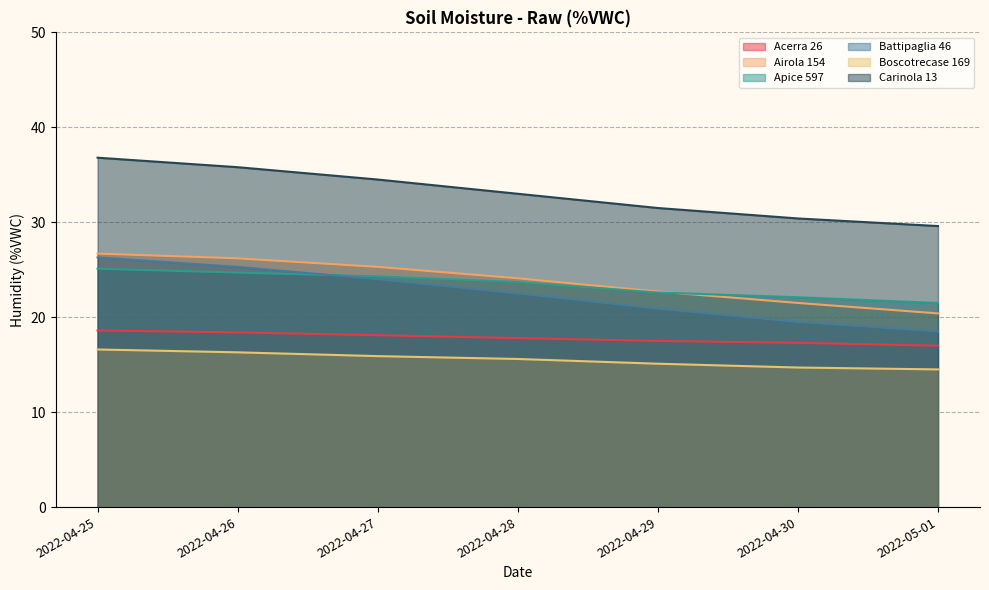

Between 2022-04-25 and 2022-04-27, which is larger?

2022-04-25